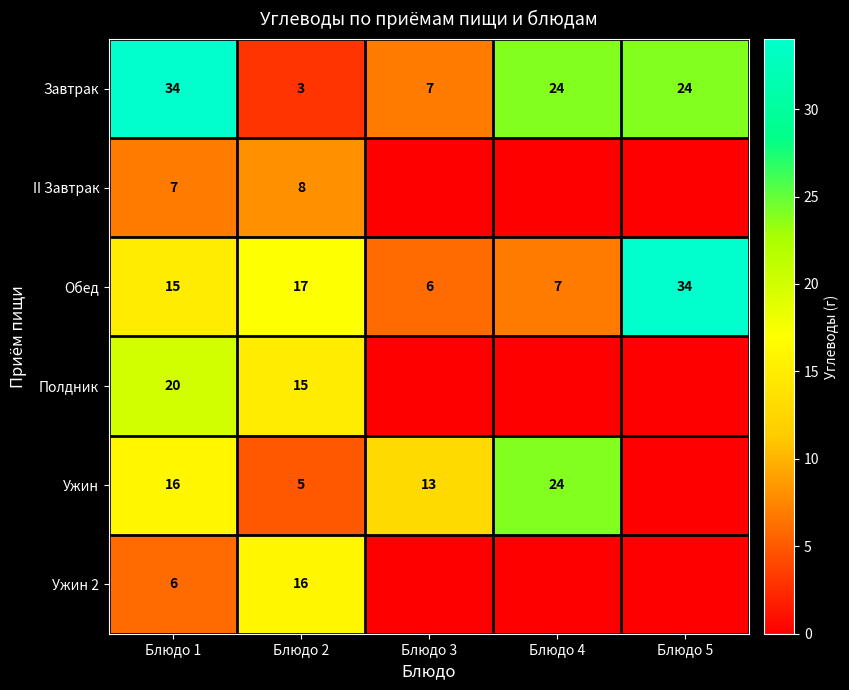

What is the greatest value displayed?

34